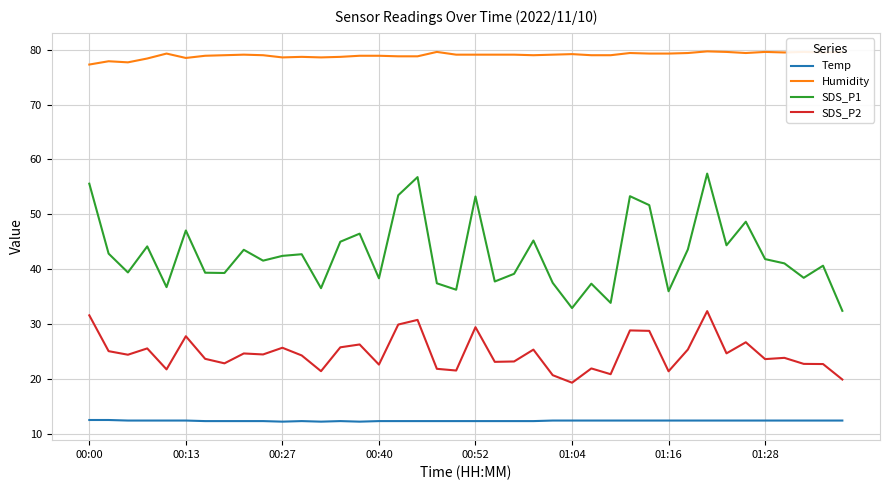

True or false: SDS_P1 and Temp cross at least once.

False